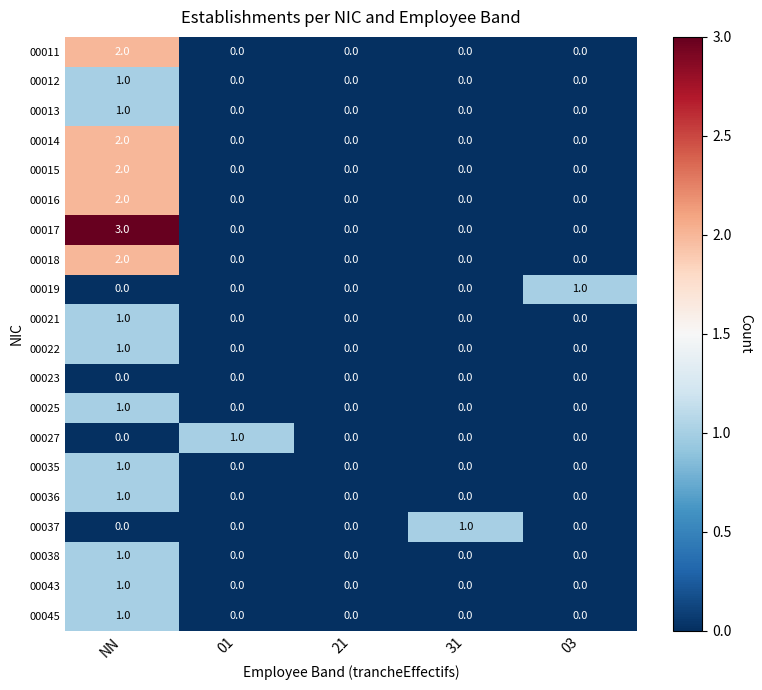

What is the total value across all series at NN?

23